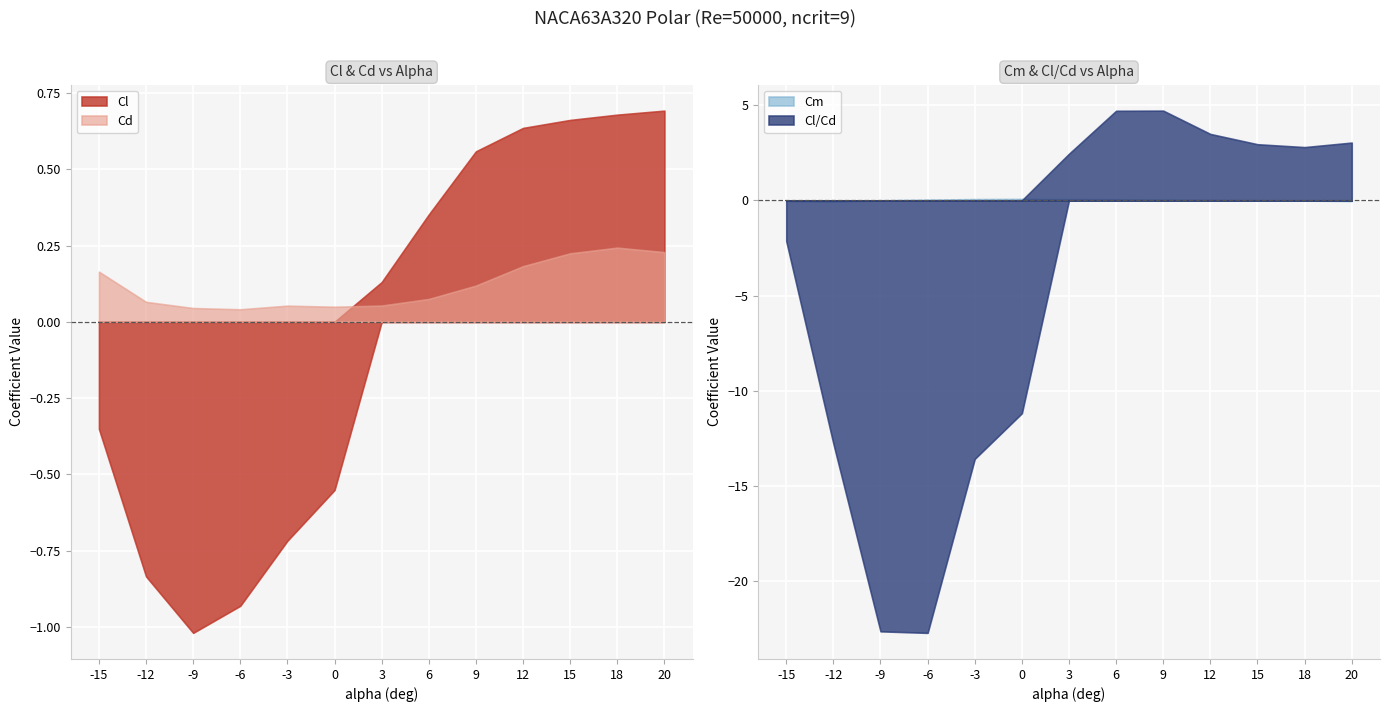

Reading right to left, list all the values displayed in this chart.

Cl: 0.7	0.7	0.7	0.6	0.6	0.4	0.1	-0.6	-0.7	-0.9	-1.0	-0.8	-0.4
Cd: 0.2	0.2	0.2	0.2	0.1	0.1	0.1	0.0	0.1	0.0	0.0	0.1	0.2
Cm: -0.0	-0.0	0.0	0.0	0.0	0.0	0.1	0.1	0.1	0.0	-0.0	-0.1	-0.0
Cl/Cd: 3.0	2.8	2.9	3.5	4.7	4.7	2.4	-11.2	-13.6	-22.7	-22.6	-12.8	-2.1